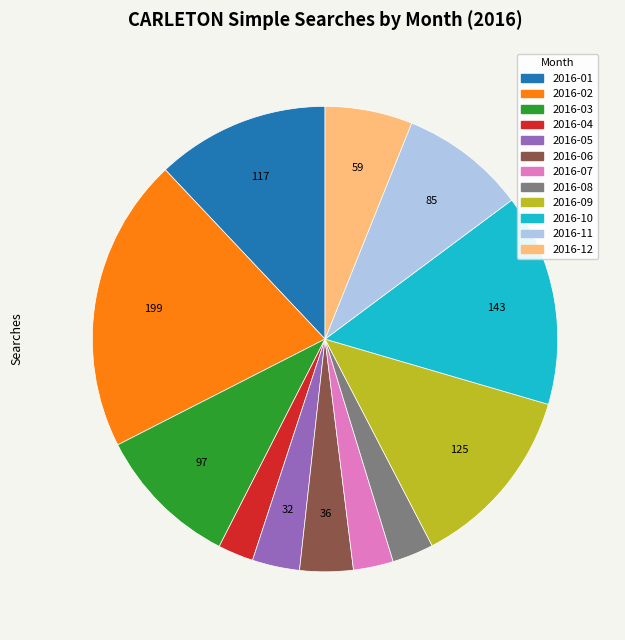

Between 2016-06 and 2016-07, which is larger?

2016-06